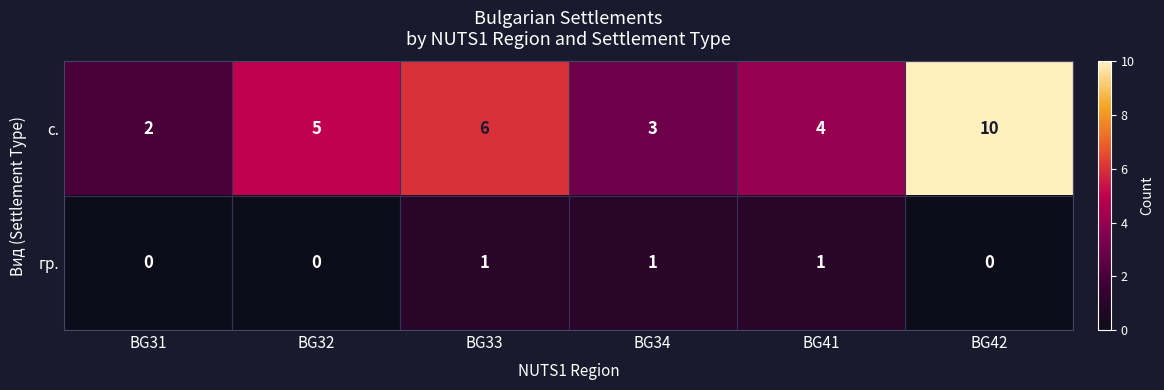

Is the value of с. at BG41 greater than the value of гр. at BG34?

Yes